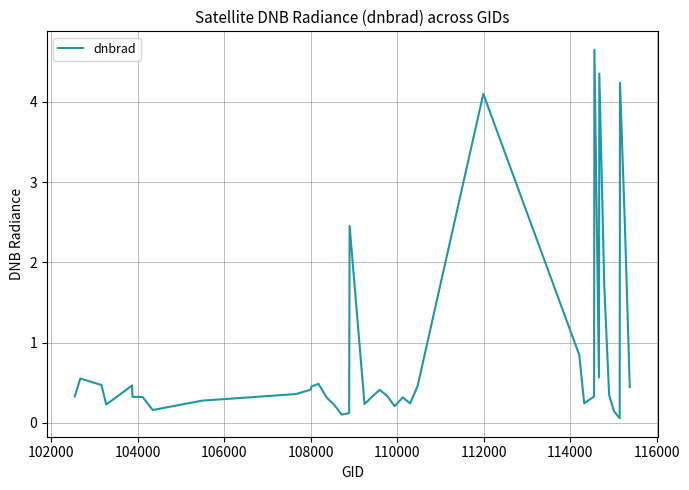

What is the difference between the maximum and minimum values?

4.6